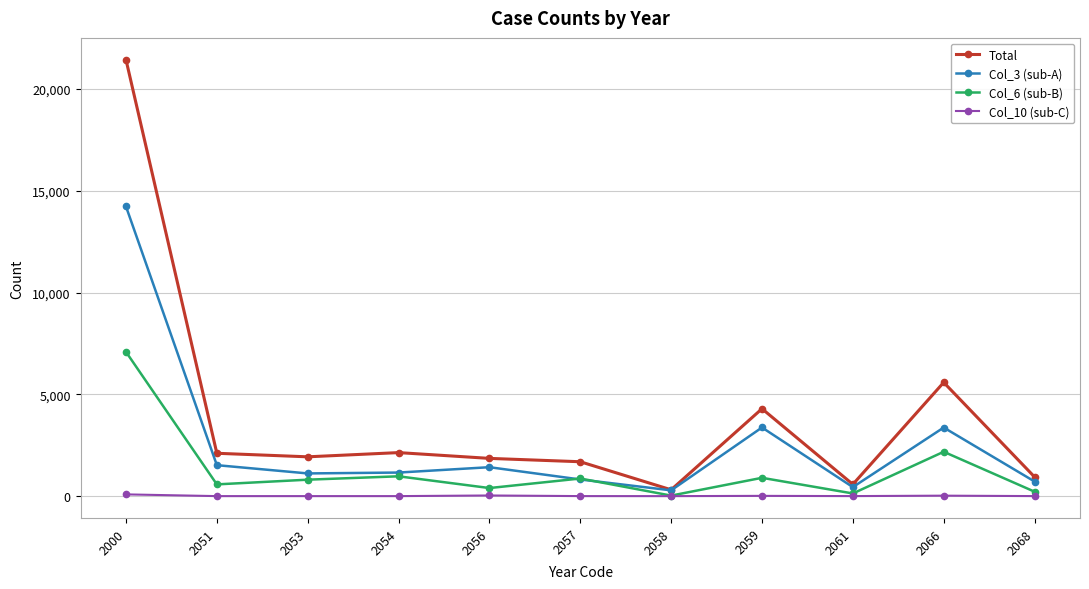

How many data points does each series have?

11